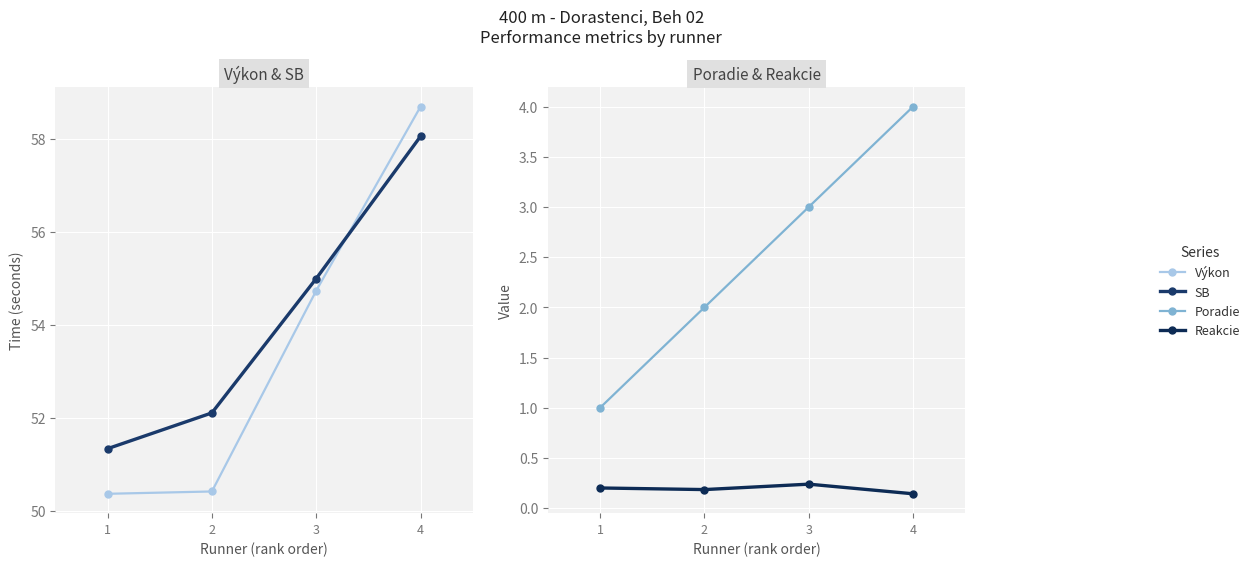

Reading right to left, transcribe all the data shown in this chart.

Výkon: 58.7	54.7	50.4	50.4
SB: 58.0	55.0	52.1	51.3
Poradie: 4.0	3.0	2.0	1.0
Reakcie: 0.1	0.2	0.2	0.2